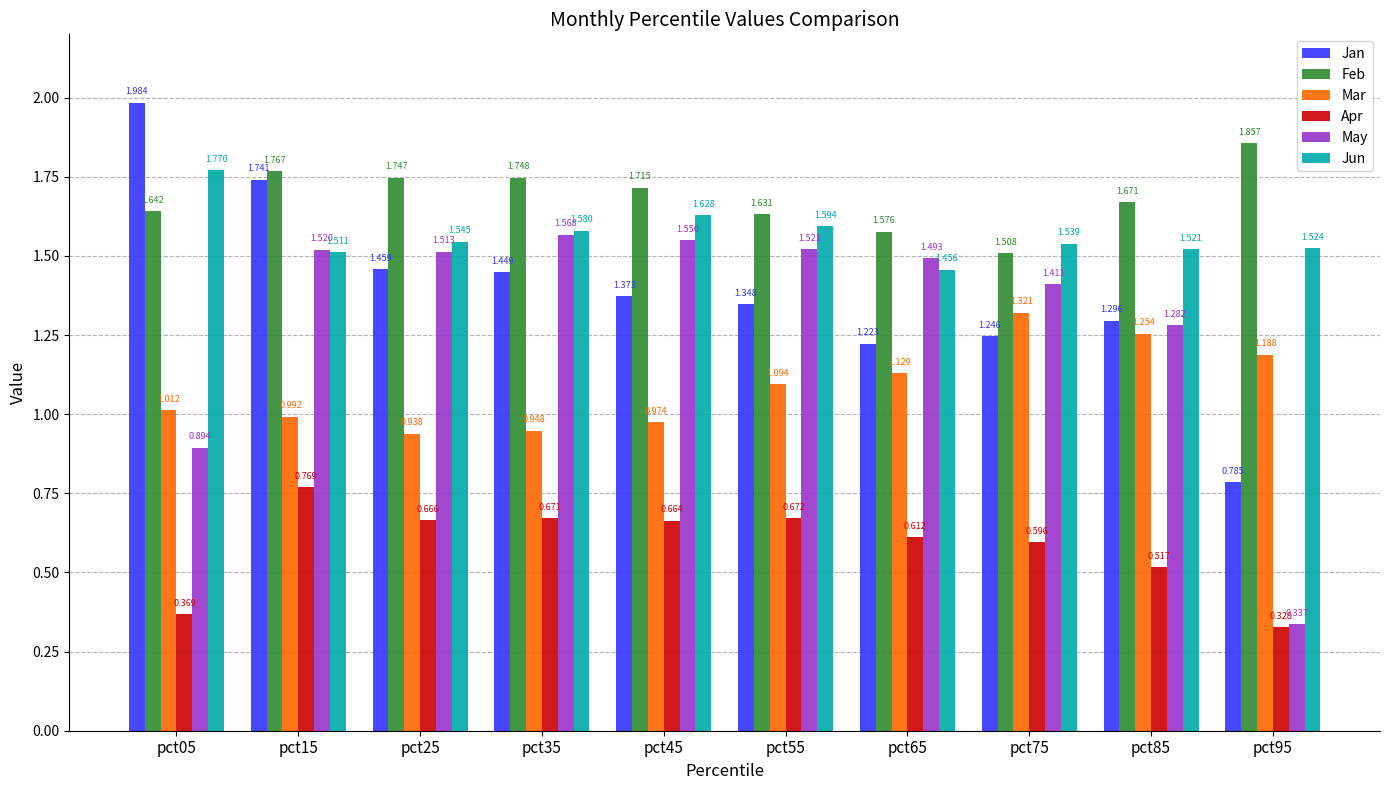

At pct15, list the series in order from largest to smallest.

Feb, Jan, May, Jun, Mar, Apr